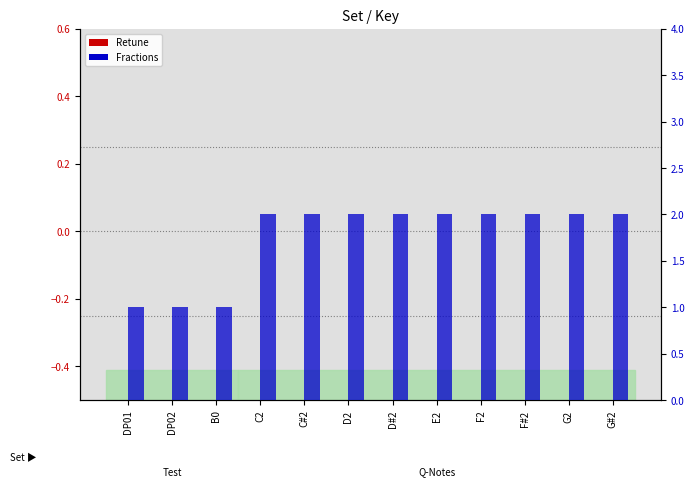

At which label is Fractions closest to 1?

DP01